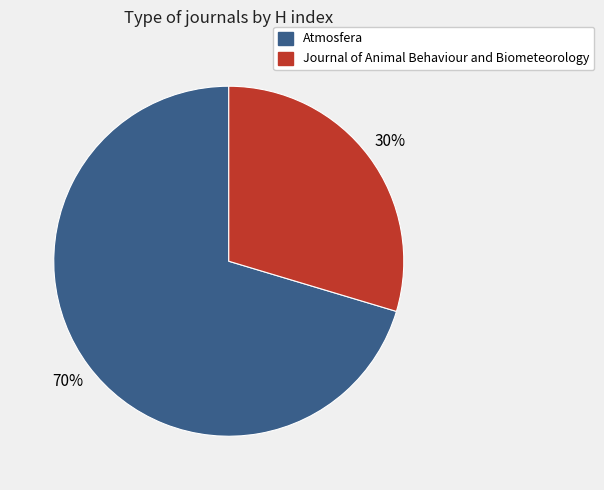

To the nearest percent, what is the combined percentage of Journal of Animal Behaviour and Biometeorology and Atmosfera?

100%